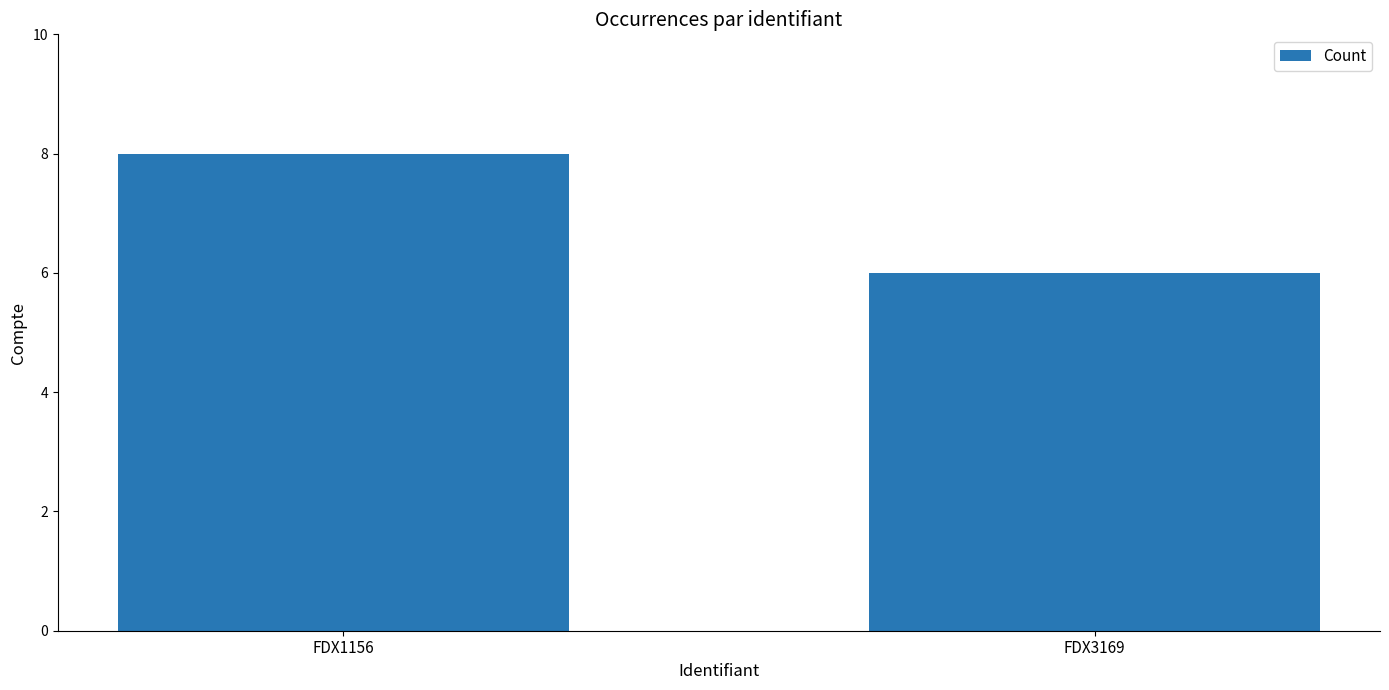

What is the difference between the values at FDX3169 and FDX1156?

2